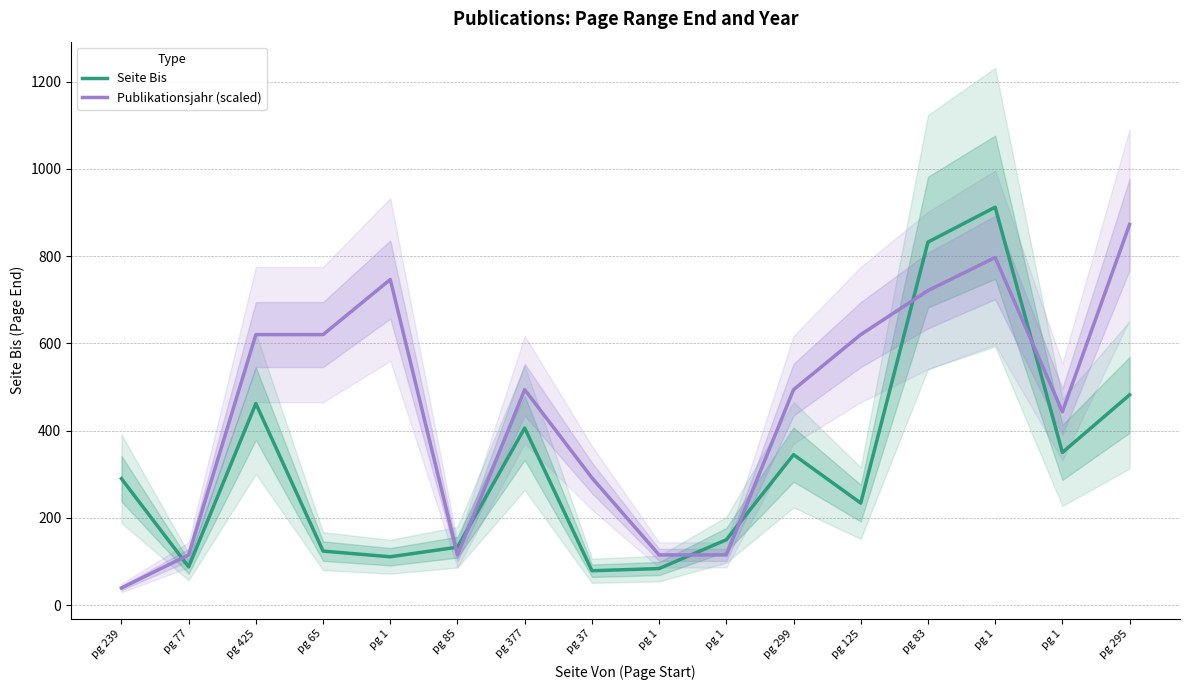

At which label does Seite Bis reach its peak?

pg 1